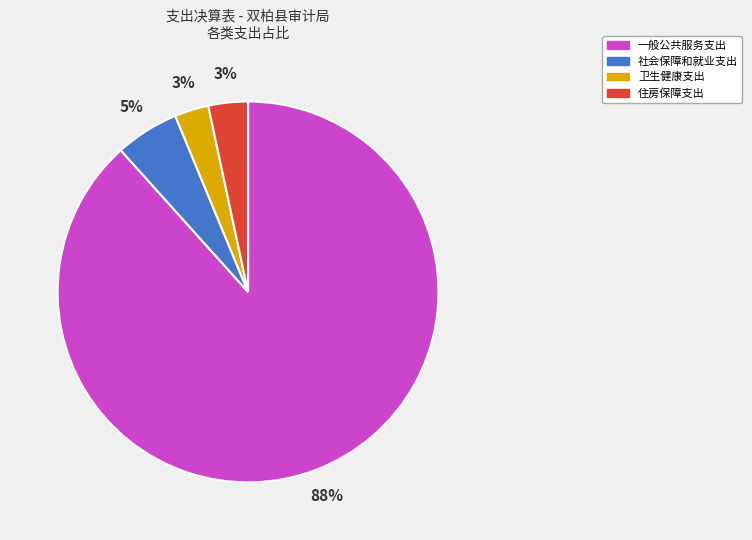

Between 住房保障支出 and 社会保障和就业支出, which is larger?

社会保障和就业支出